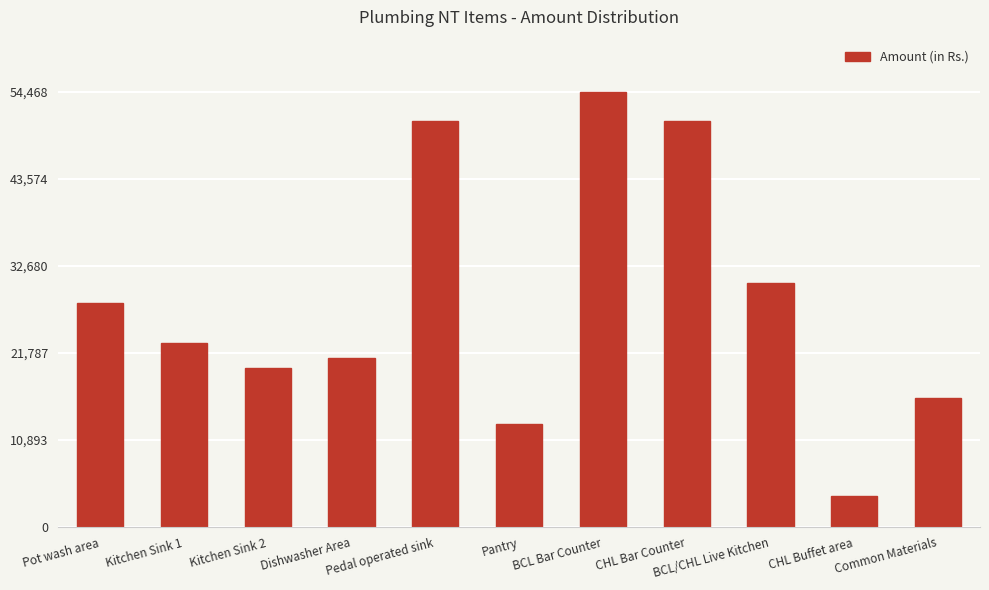

What value does the data have at Pedal operated sink, to the nearest 100?

50800